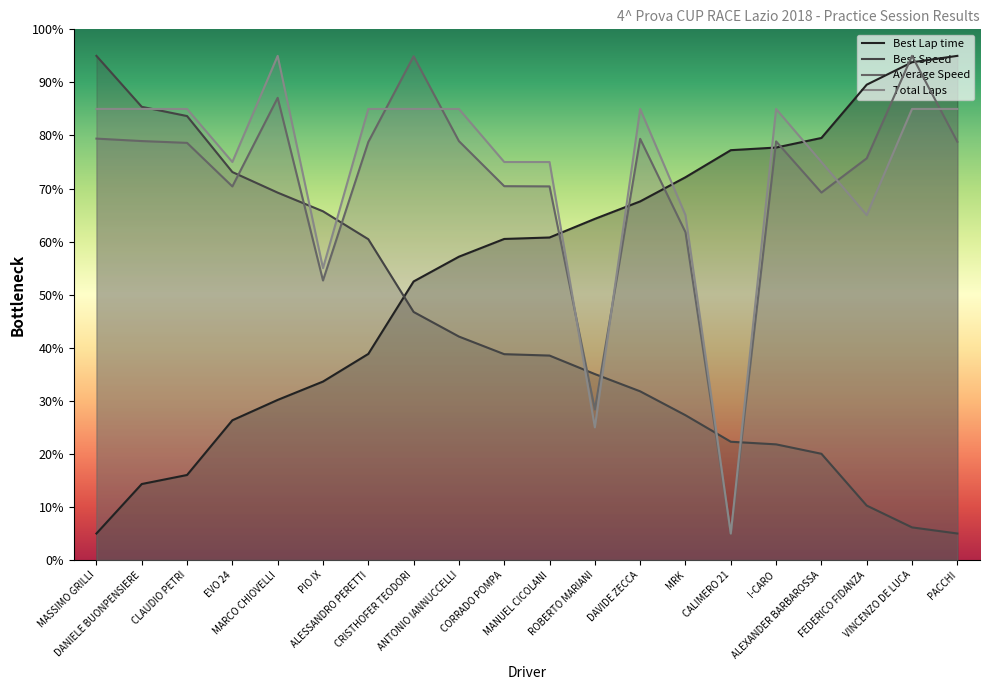

What is the label of the 1st point from the left?

MASSIMO GRILLI